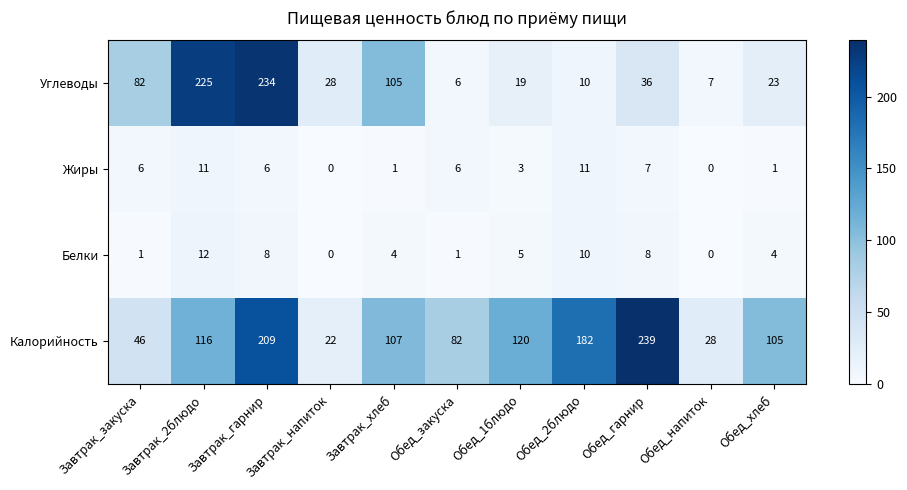

What is the sum of all Жиры values?

52